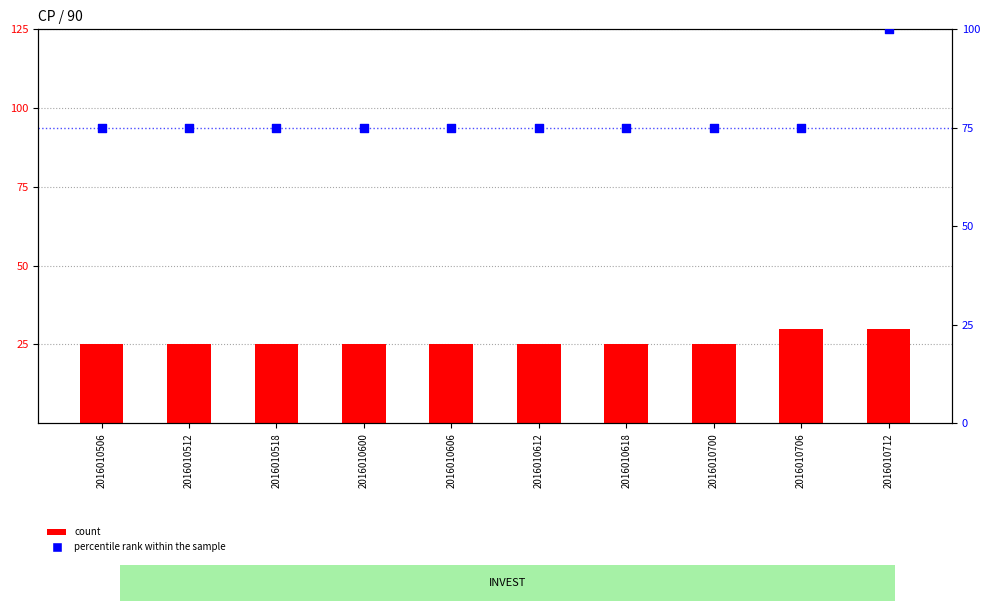

At which category is the sum across all series the highest?

2016010712